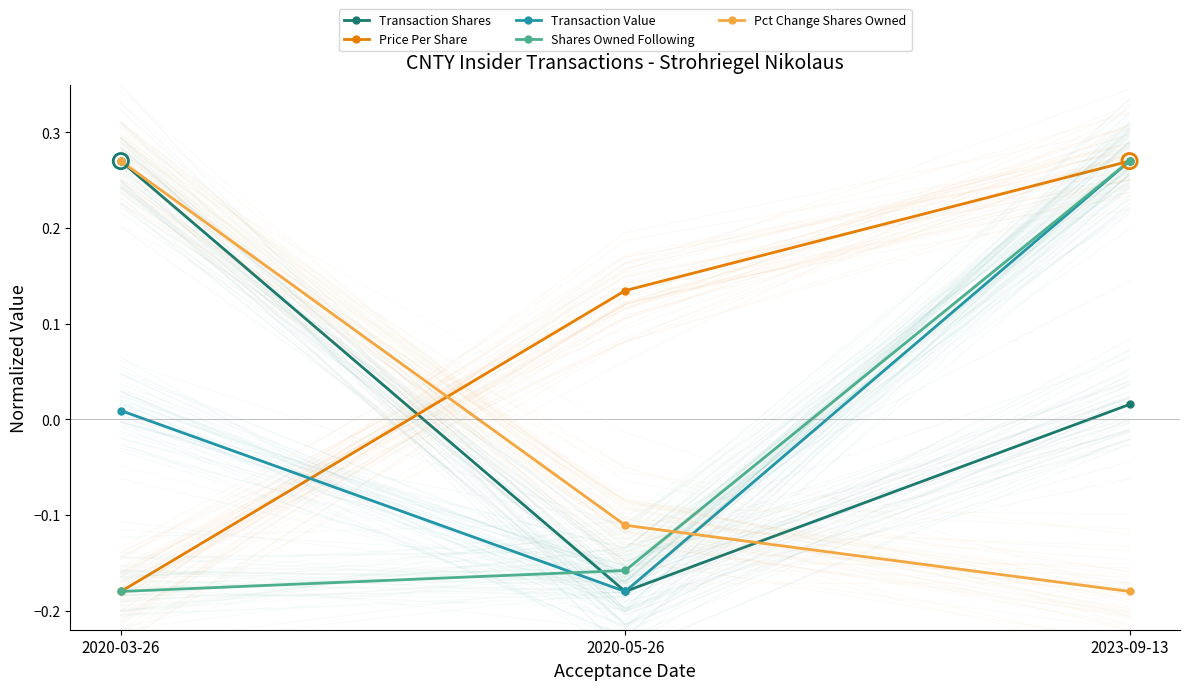

At how many categories does at least one series exceed 0?

3